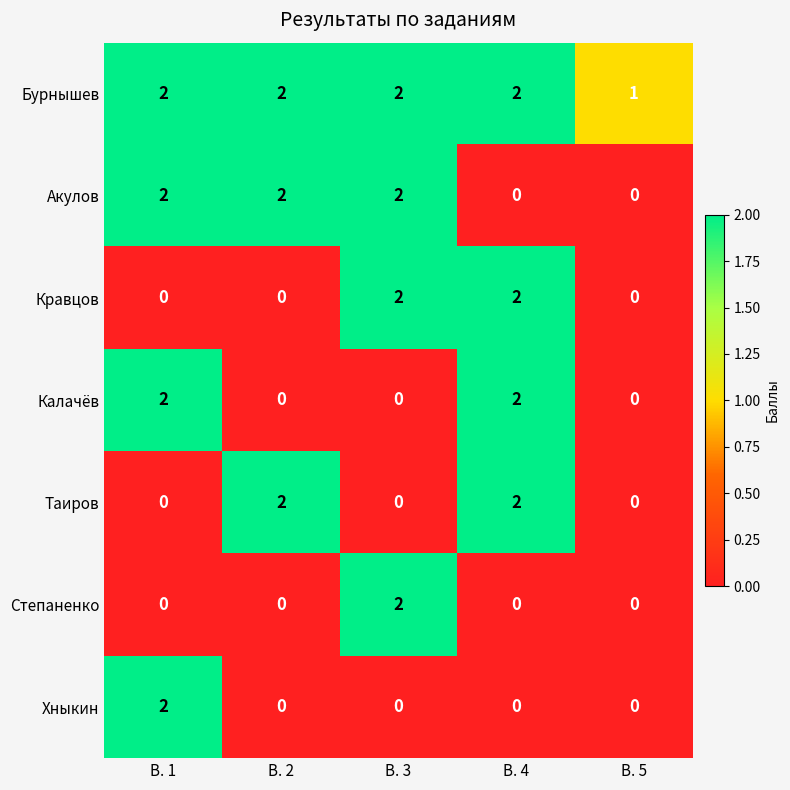

The value of Бурнышев at В. 4 is 2. True or false?

True